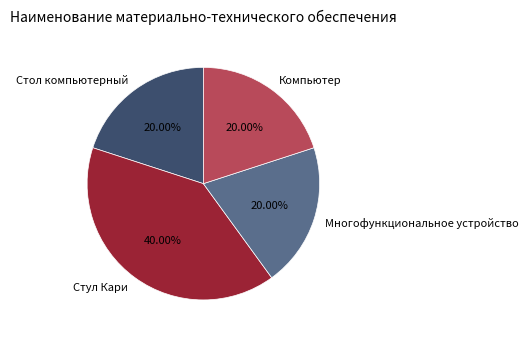

Which slice is the largest?

Стул Кари